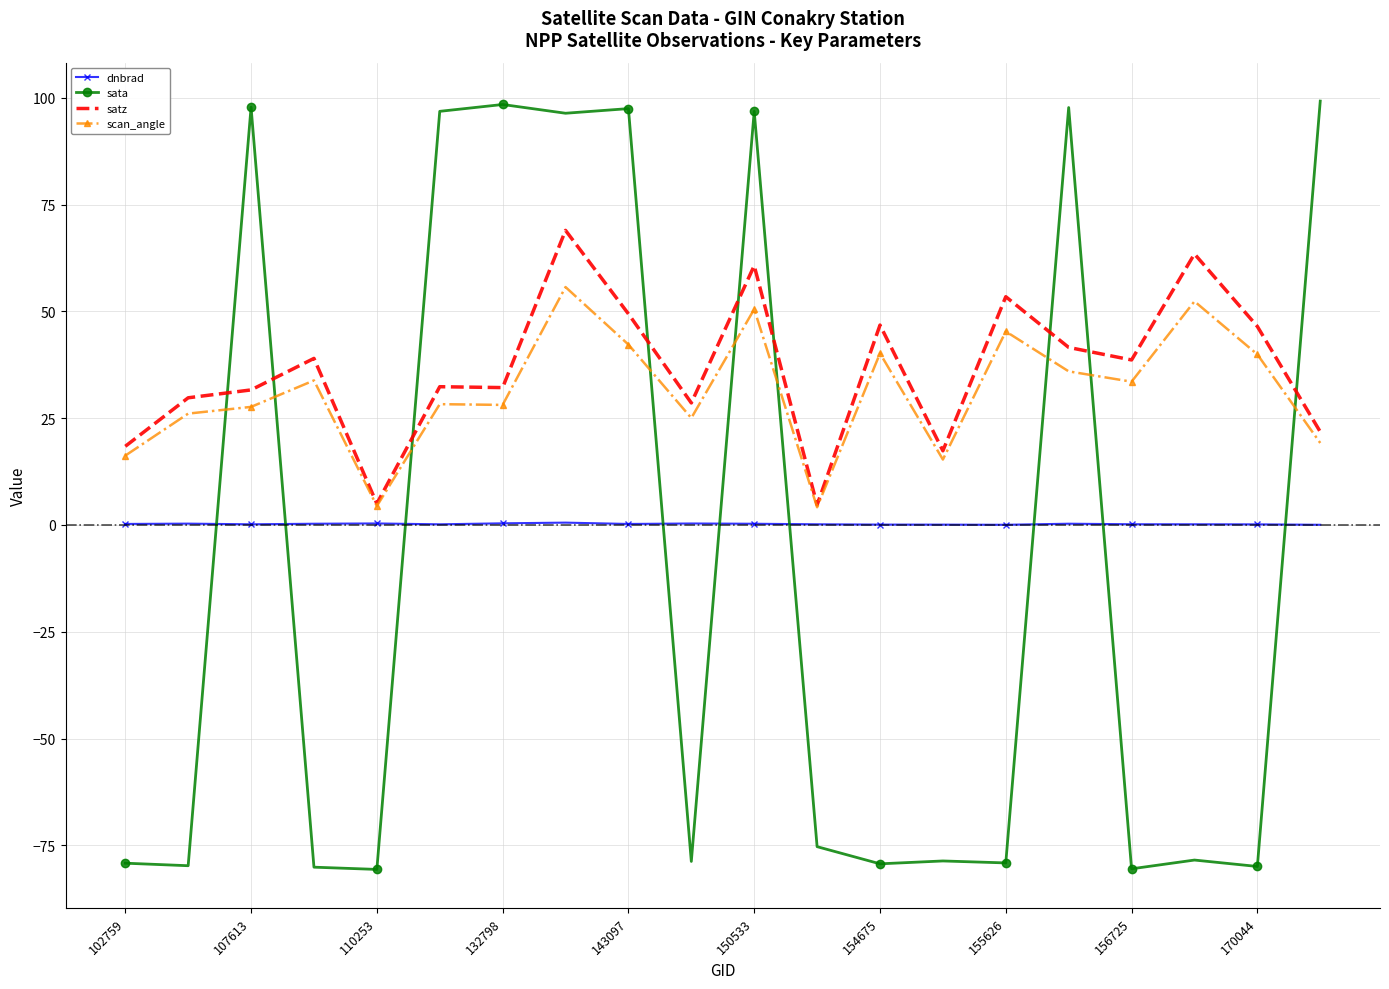

Which series has the widest spread of values?

sata